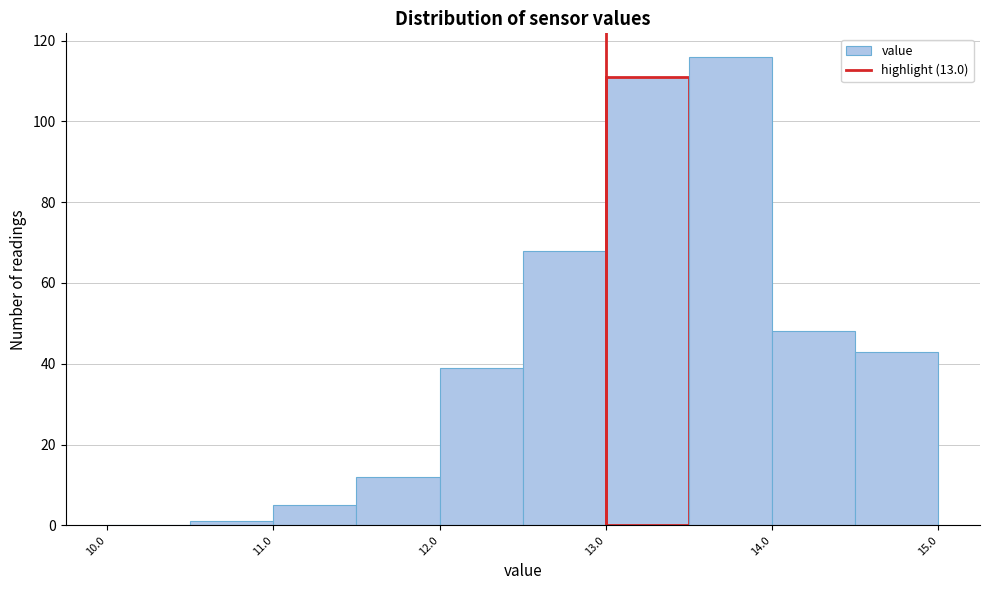

Reading left to right, list every bar in this chart as the range it spans on the x-axis followed by its height. The values are not printed on the chart, so give them approximately, as read against the axis.

10.0 to 10.5: 0
10.5 to 11.0: under 2
11.0 to 11.5: 6
11.5 to 12.0: 12
12.0 to 12.5: 40
12.5 to 13.0: 68
13.0 to 13.5: 112
13.5 to 14.0: 116
14.0 to 14.5: 48
14.5 to 15.0: 44